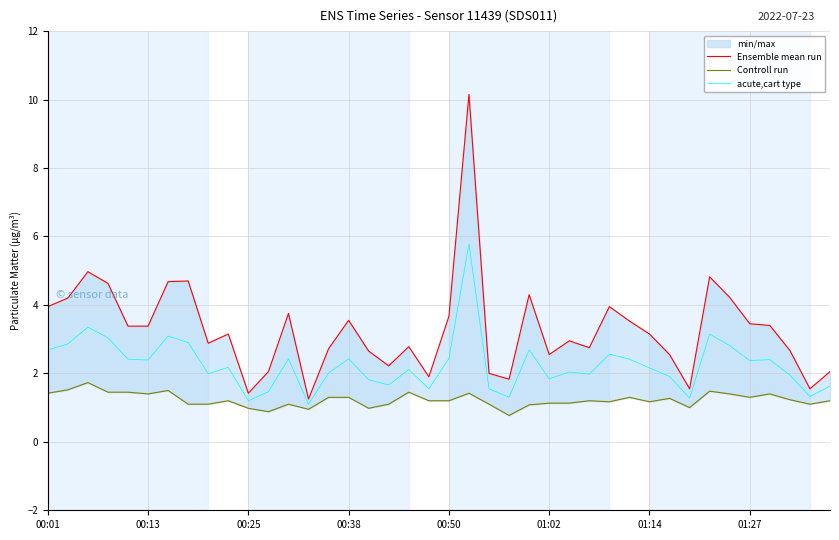

How many data points does each series have?

40